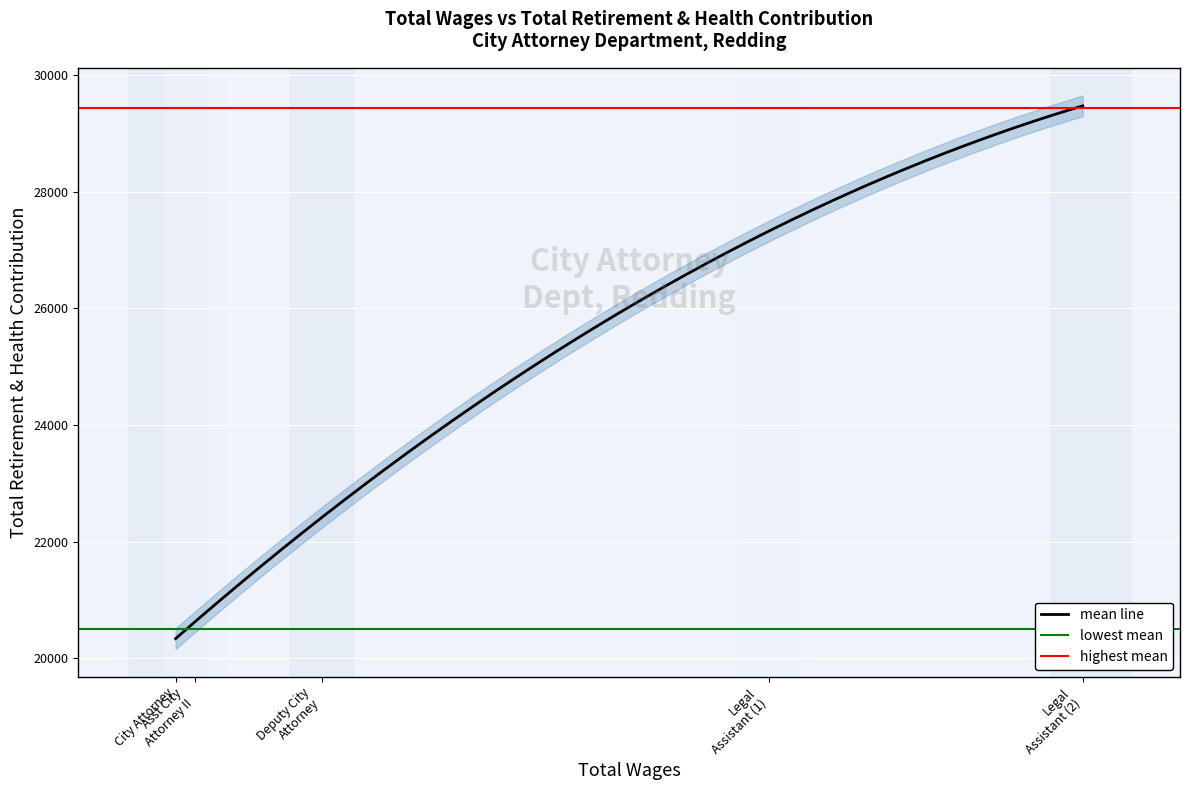

What is the highest value of the mean line series?

29468.8